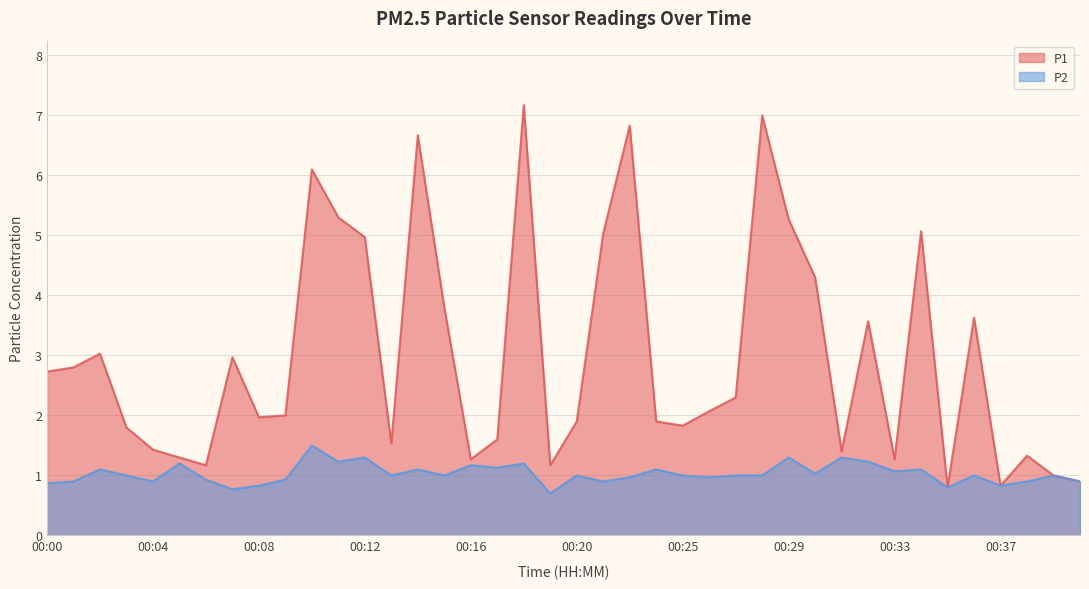

True or false: P1 and P2 intersect in this chart.

False